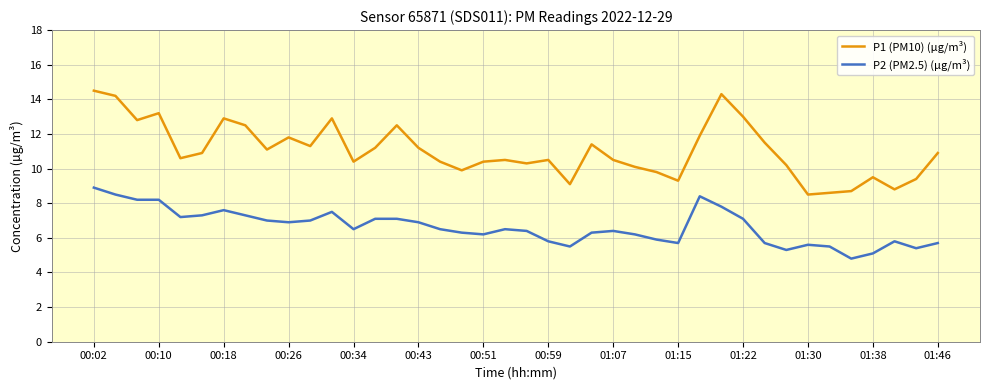

What is the minimum value for P2 (PM2.5) (µg/m³)?

4.8